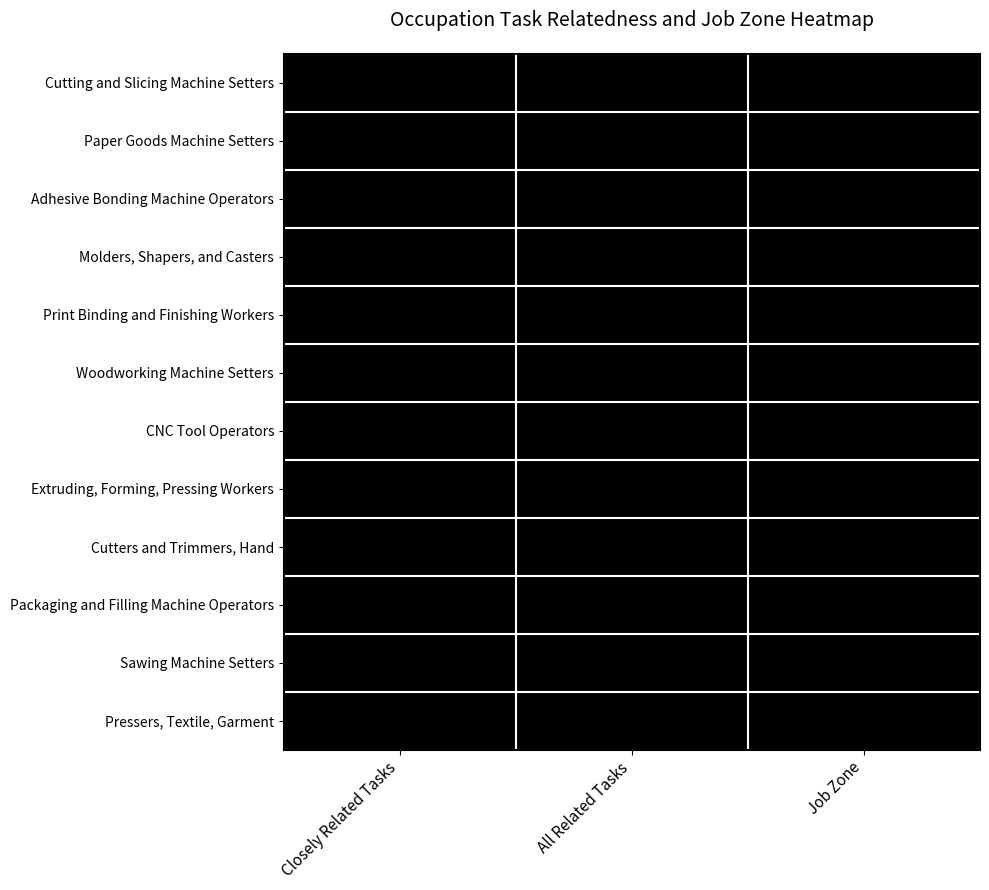

The value of Woodworking Machine Setters at Job Zone is 1. True or false?

False